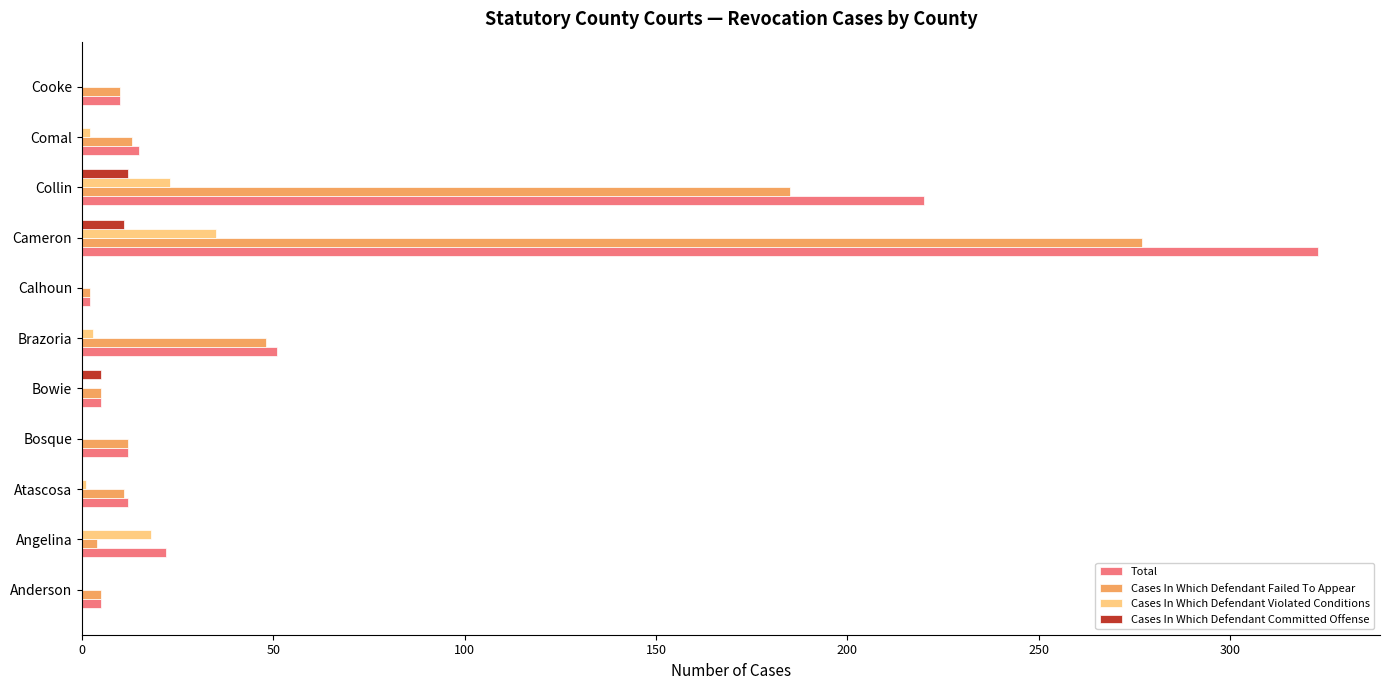

What is the sum of all Total values?

677